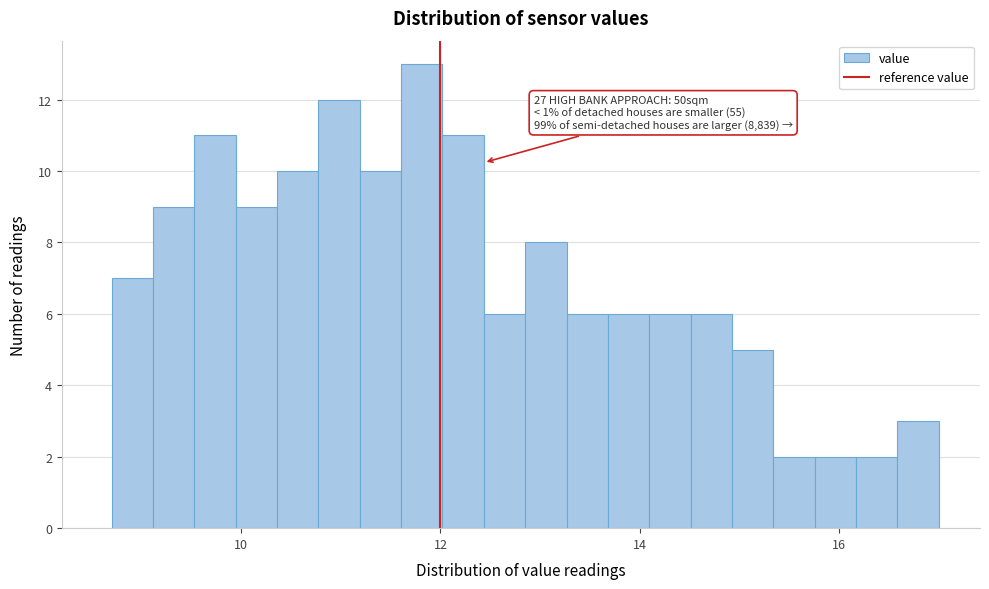

Read against the x-axis, roughly where is the centre of the tallest bar?

11.8